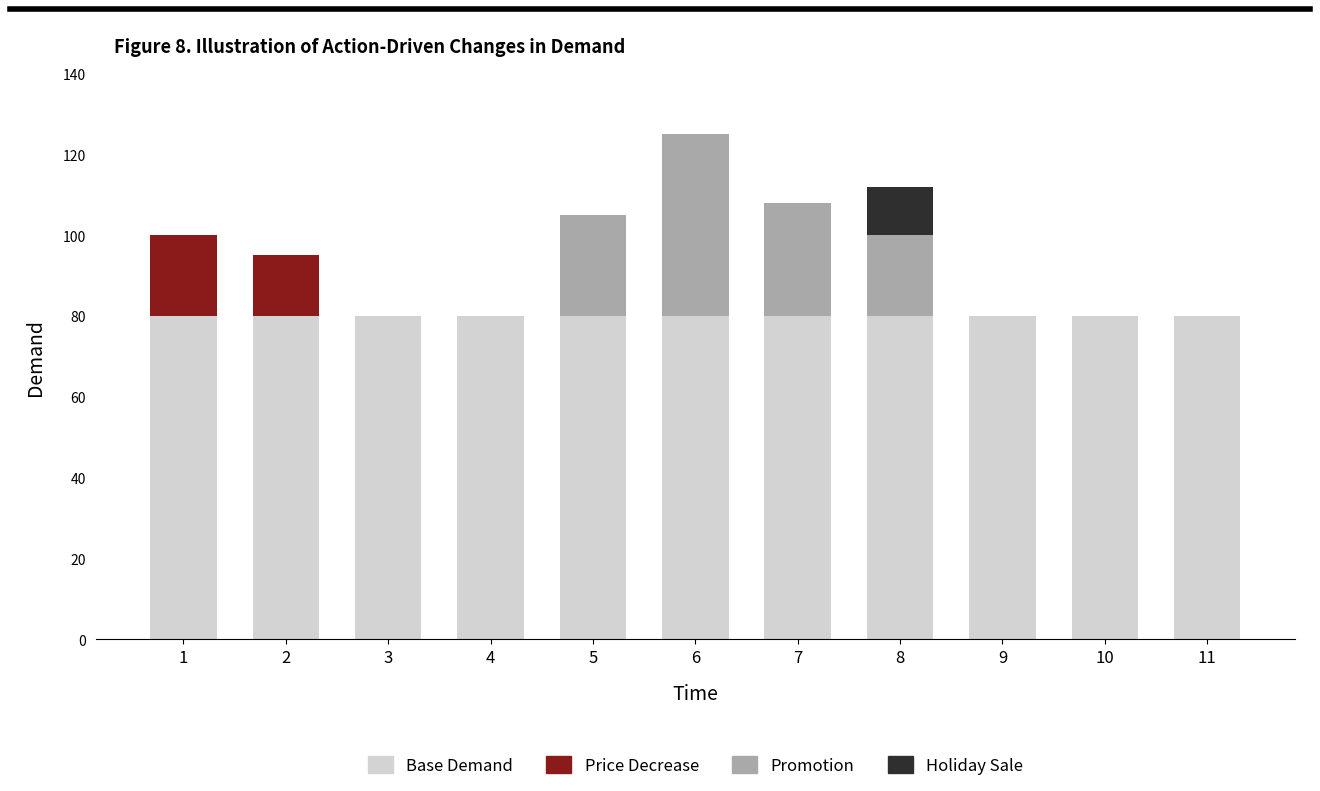

The value of Base Demand at 6 is 80. True or false?

True